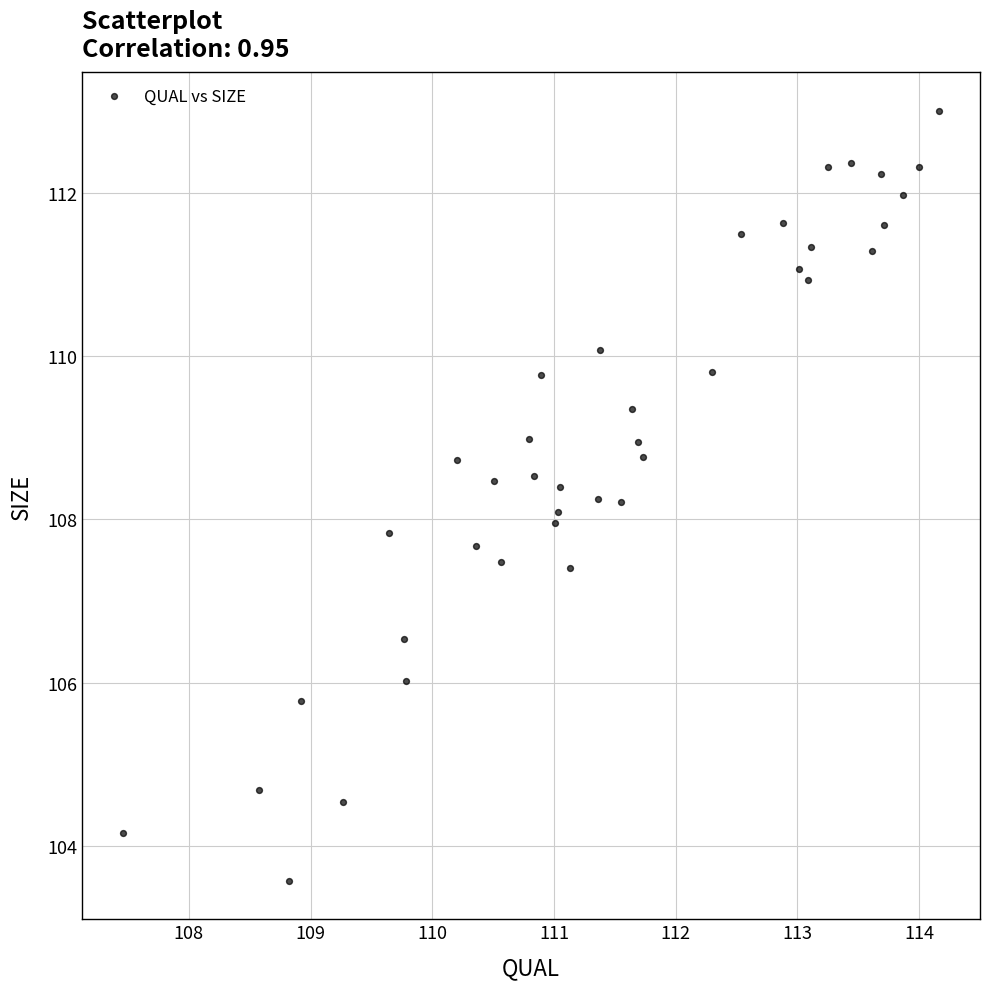

What is the range of X values (max minus min)?

6.7